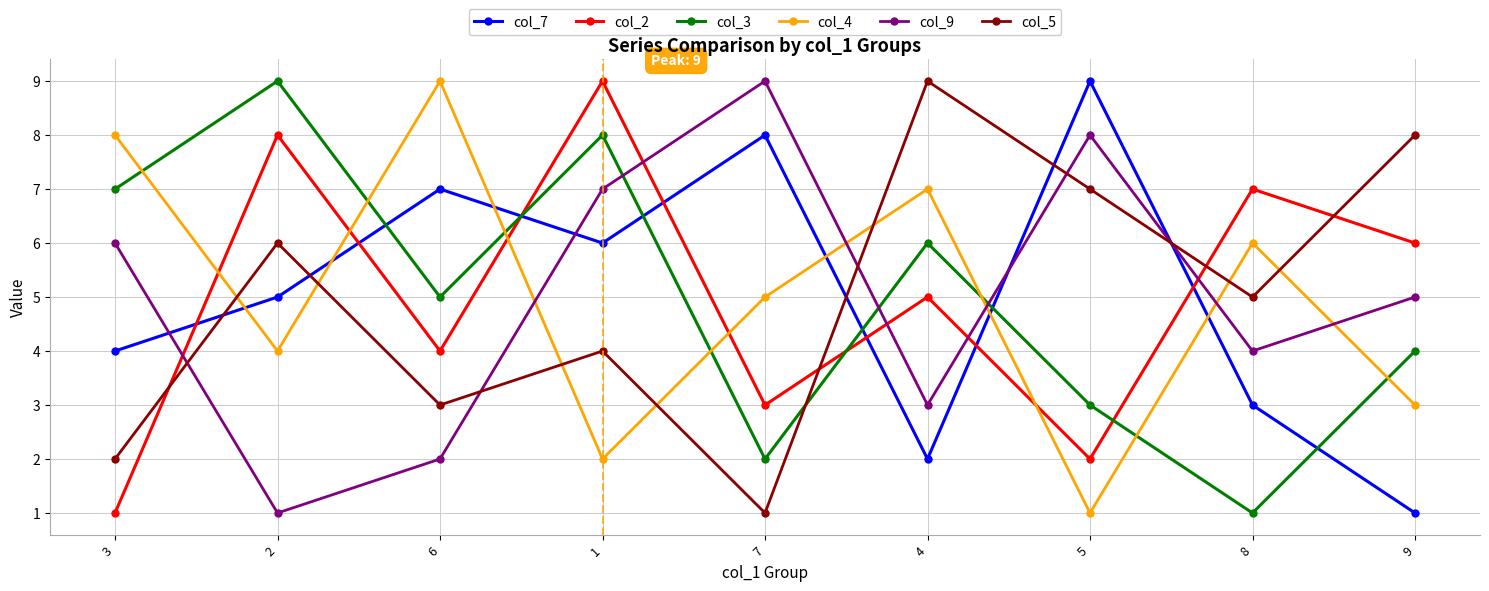

Is the value of col_5 at 8 greater than the value of col_3 at 2?

No